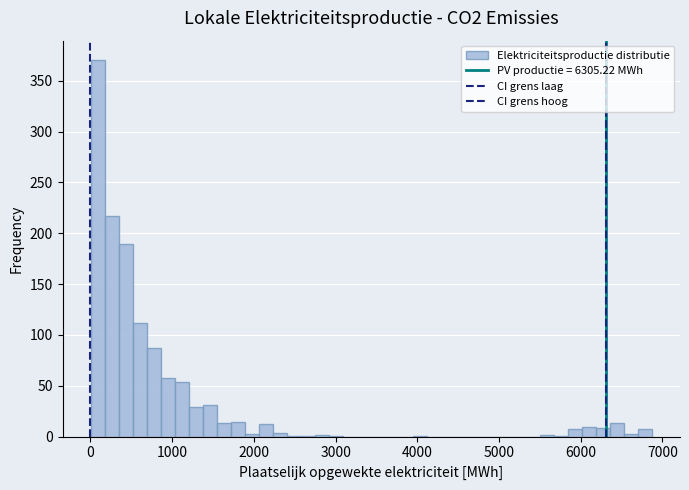

Read against the x-axis, roughly where is the centre of the tallest bar?

100